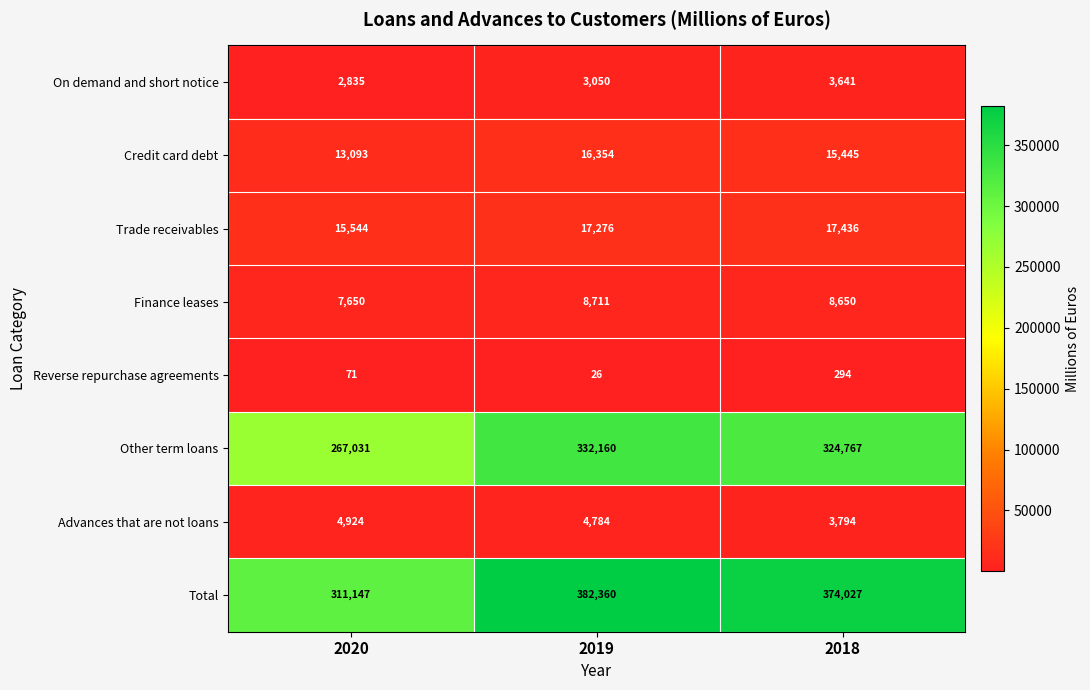

How many series are shown in this chart?

8